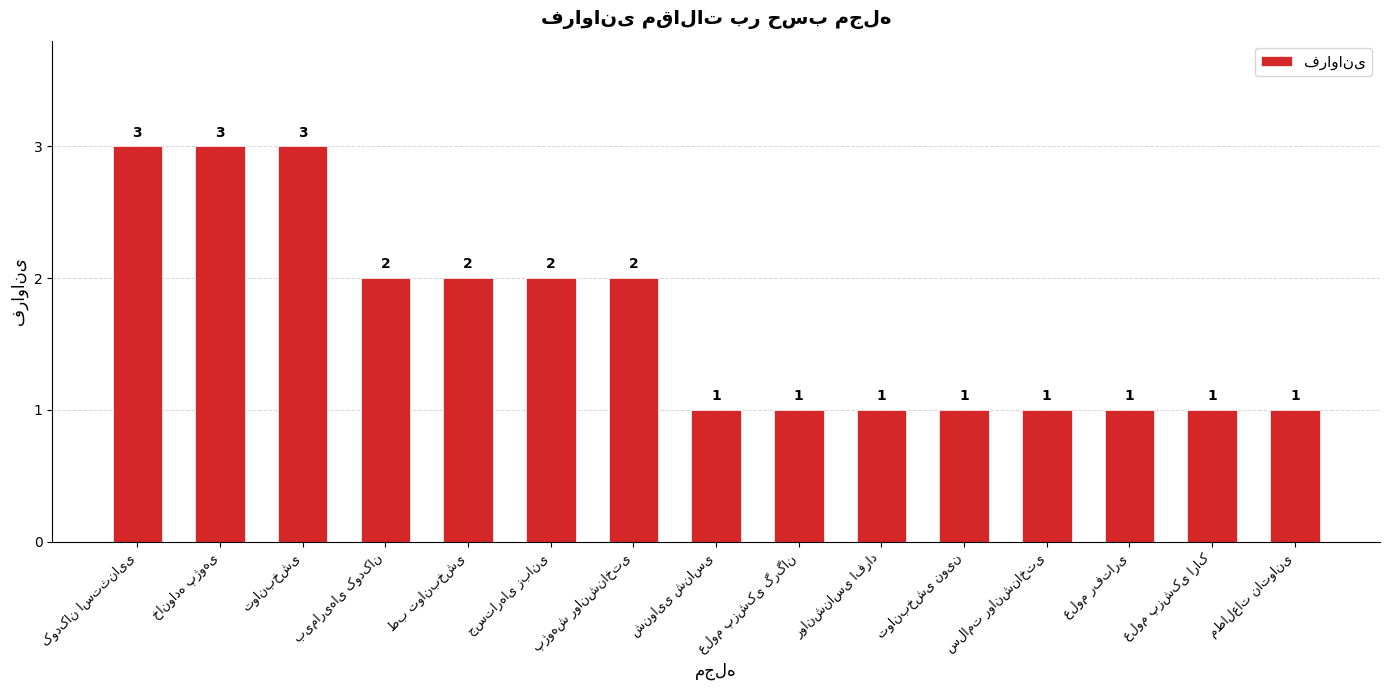

What is the value of the 7th bar from the left?

2